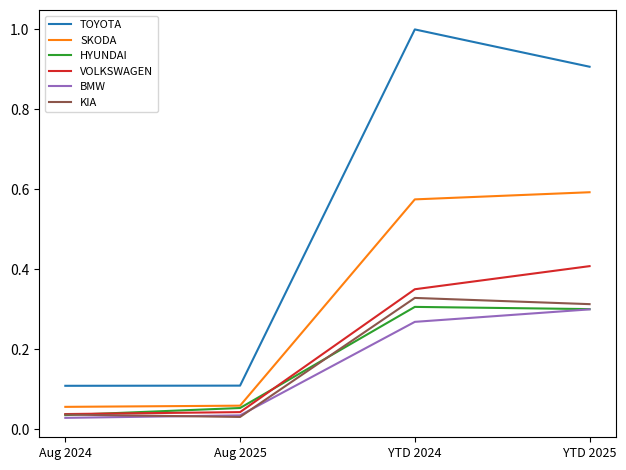

At which label does KIA reach its peak?

YTD 2024